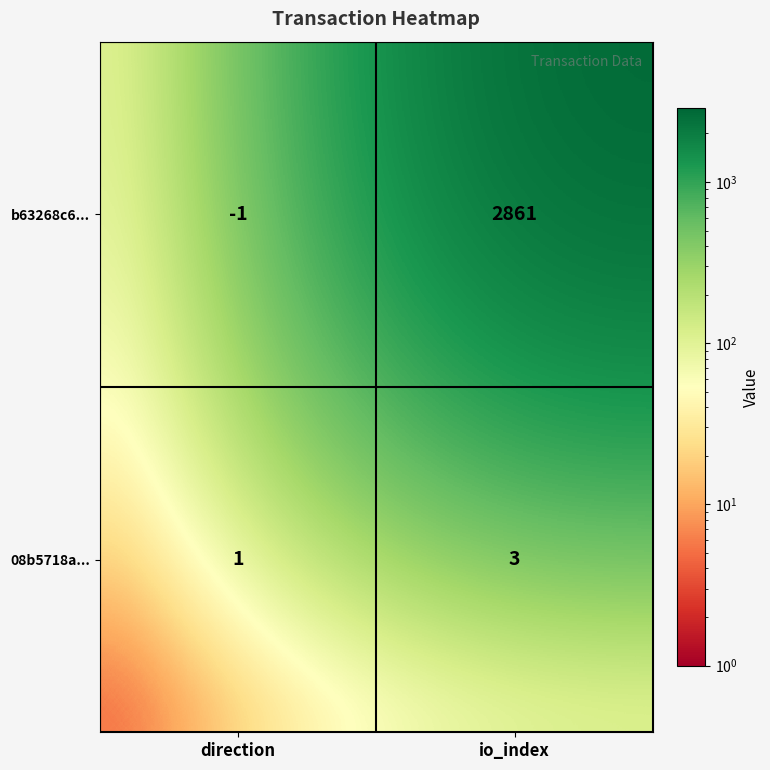

What is the difference between the maximum and minimum values in the b63268c6... series?

2862